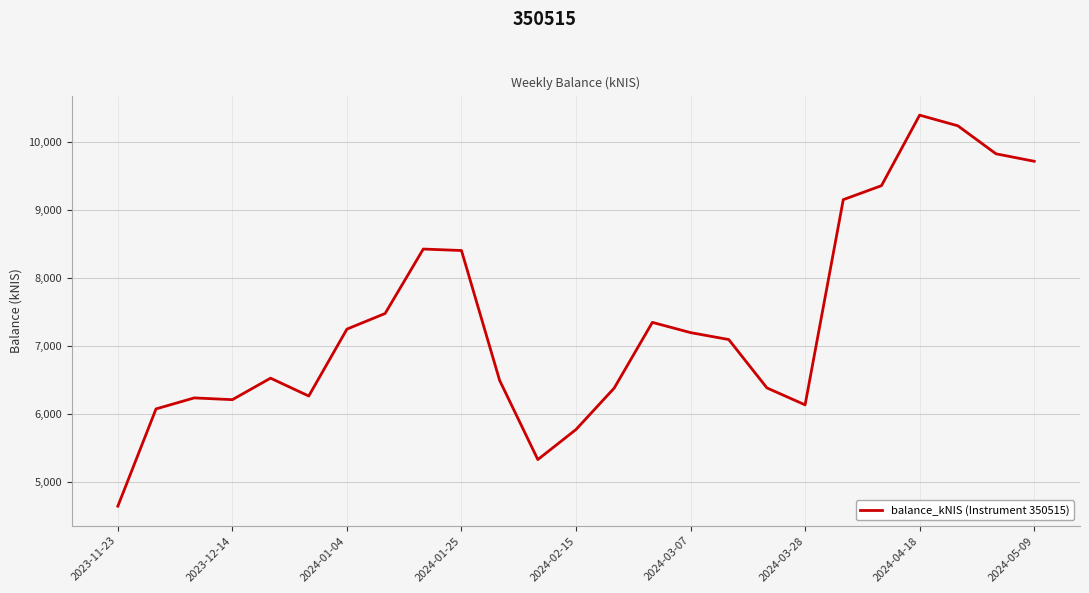

How many distinct data groups are displayed?

1